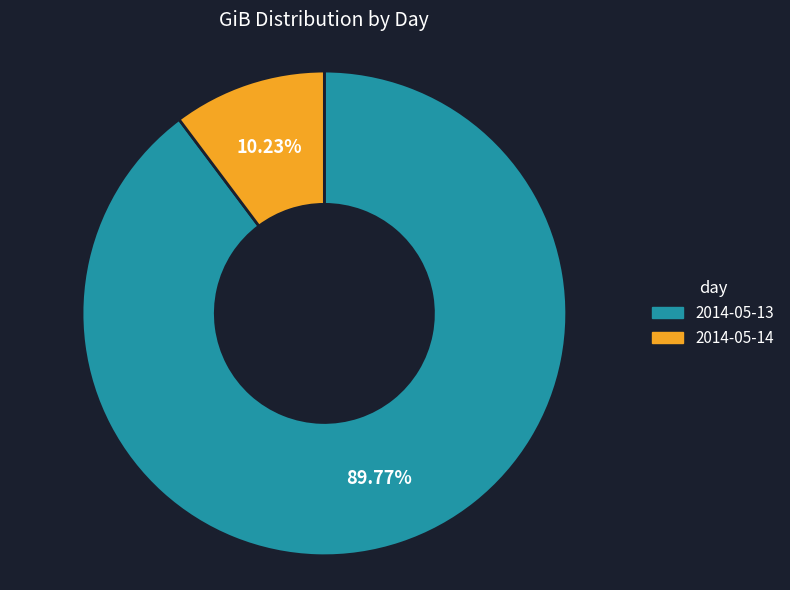

To the nearest percent, what is the difference between the largest and smallest slice percentages?

80%